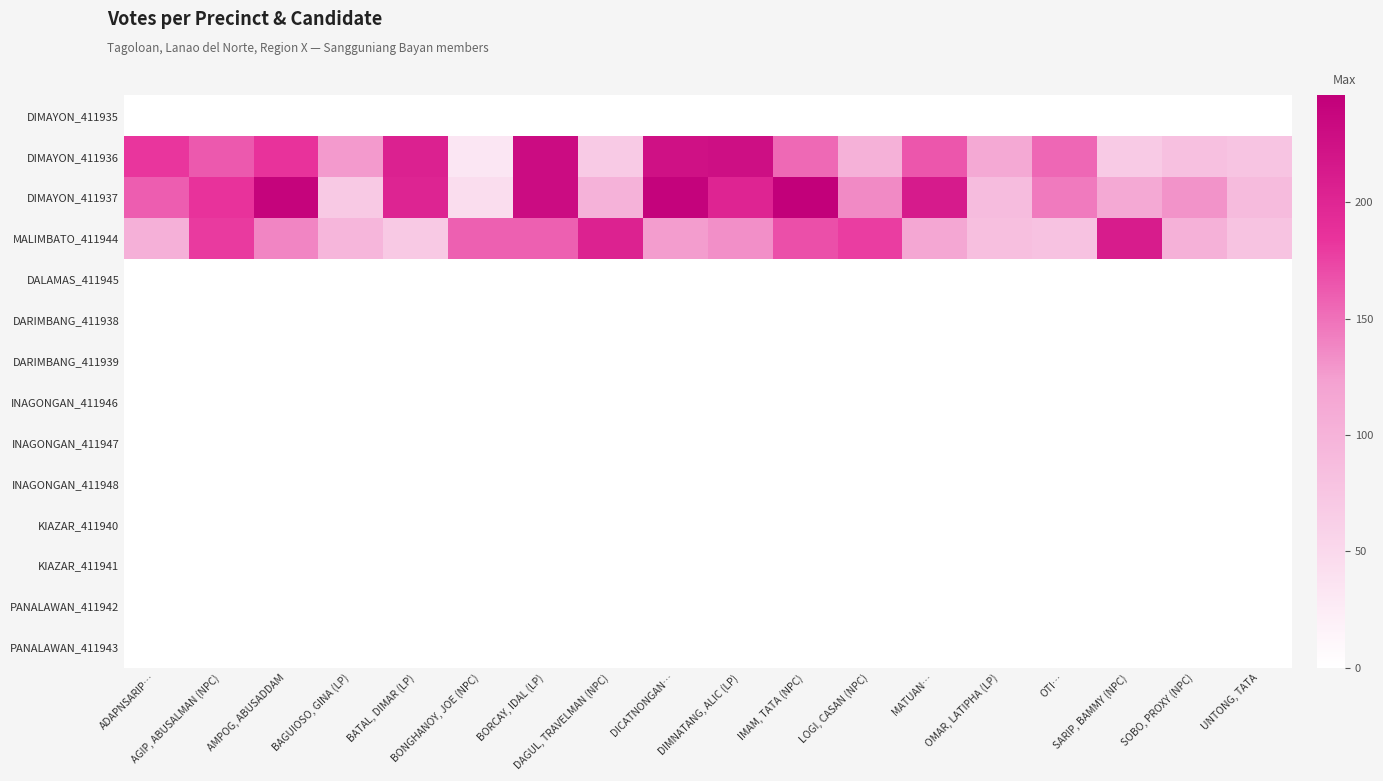

Reading left to right, extract all data points from this chart.

DIMAYON_411935: ADAPNSARIP…=0	AGIP, ABUSALMAN (NPC)=0	AMPOG, ABUSADDAM=0	BAGUIOSO, GINA (LP)=0	BATAL, DIMAR (LP)=0	BONGHANOY, JOE (NPC)=0	BORCAY, IDAL (LP)=0	DAGUL, TRAVELMAN (NPC)=0	DICATNONGAN…=0	DIMNATANG, ALIC (LP)=0	IMAM, TATA (NPC)=0	LOGI, CASAN (NPC)=0	MATUAN…=0	OMAR, LATIPHA (LP)=0	OTI…=0	SARIP, BAMMY (NPC)=0	SOBO, PROXY (NPC)=0	UNTONG, TATA=0
DIMAYON_411936: ADAPNSARIP…=183	AGIP, ABUSALMAN (NPC)=163	AMPOG, ABUSADDAM=185	BAGUIOSO, GINA (LP)=127	BATAL, DIMAR (LP)=205	BONGHANOY, JOE (NPC)=32	BORCAY, IDAL (LP)=231	DAGUL, TRAVELMAN (NPC)=69	DICATNONGAN…=224	DIMNATANG, ALIC (LP)=227	IMAM, TATA (NPC)=154	LOGI, CASAN (NPC)=102	MATUAN…=165	OMAR, LATIPHA (LP)=113	OTI…=155	SARIP, BAMMY (NPC)=70	SOBO, PROXY (NPC)=82	UNTONG, TATA=77
DIMAYON_411937: ADAPNSARIP…=161	AGIP, ABUSALMAN (NPC)=185	AMPOG, ABUSADDAM=241	BAGUIOSO, GINA (LP)=71	BATAL, DIMAR (LP)=202	BONGHANOY, JOE (NPC)=45	BORCAY, IDAL (LP)=230	DAGUL, TRAVELMAN (NPC)=100	DICATNONGAN…=242	DIMNATANG, ALIC (LP)=201	IMAM, TATA (NPC)=246	LOGI, CASAN (NPC)=136	MATUAN…=213	OMAR, LATIPHA (LP)=88	OTI…=145	SARIP, BAMMY (NPC)=113	SOBO, PROXY (NPC)=131	UNTONG, TATA=89
MALIMBATO_411944: ADAPNSARIP…=104	AGIP, ABUSALMAN (NPC)=180	AMPOG, ABUSADDAM=139	BAGUIOSO, GINA (LP)=96	BATAL, DIMAR (LP)=71	BONGHANOY, JOE (NPC)=159	BORCAY, IDAL (LP)=159	DAGUL, TRAVELMAN (NPC)=204	DICATNONGAN…=125	DIMNATANG, ALIC (LP)=133	IMAM, TATA (NPC)=169	LOGI, CASAN (NPC)=178	MATUAN…=116	OMAR, LATIPHA (LP)=83	OTI…=79	SARIP, BAMMY (NPC)=212	SOBO, PROXY (NPC)=102	UNTONG, TATA=78
DALAMAS_411945: ADAPNSARIP…=0	AGIP, ABUSALMAN (NPC)=0	AMPOG, ABUSADDAM=0	BAGUIOSO, GINA (LP)=0	BATAL, DIMAR (LP)=0	BONGHANOY, JOE (NPC)=0	BORCAY, IDAL (LP)=0	DAGUL, TRAVELMAN (NPC)=0	DICATNONGAN…=0	DIMNATANG, ALIC (LP)=0	IMAM, TATA (NPC)=0	LOGI, CASAN (NPC)=0	MATUAN…=0	OMAR, LATIPHA (LP)=0	OTI…=0	SARIP, BAMMY (NPC)=0	SOBO, PROXY (NPC)=0	UNTONG, TATA=0
DARIMBANG_411938: ADAPNSARIP…=0	AGIP, ABUSALMAN (NPC)=0	AMPOG, ABUSADDAM=0	BAGUIOSO, GINA (LP)=0	BATAL, DIMAR (LP)=0	BONGHANOY, JOE (NPC)=0	BORCAY, IDAL (LP)=0	DAGUL, TRAVELMAN (NPC)=0	DICATNONGAN…=0	DIMNATANG, ALIC (LP)=0	IMAM, TATA (NPC)=0	LOGI, CASAN (NPC)=0	MATUAN…=0	OMAR, LATIPHA (LP)=0	OTI…=0	SARIP, BAMMY (NPC)=0	SOBO, PROXY (NPC)=0	UNTONG, TATA=0
DARIMBANG_411939: ADAPNSARIP…=0	AGIP, ABUSALMAN (NPC)=0	AMPOG, ABUSADDAM=0	BAGUIOSO, GINA (LP)=0	BATAL, DIMAR (LP)=0	BONGHANOY, JOE (NPC)=0	BORCAY, IDAL (LP)=0	DAGUL, TRAVELMAN (NPC)=0	DICATNONGAN…=0	DIMNATANG, ALIC (LP)=0	IMAM, TATA (NPC)=0	LOGI, CASAN (NPC)=0	MATUAN…=0	OMAR, LATIPHA (LP)=0	OTI…=0	SARIP, BAMMY (NPC)=0	SOBO, PROXY (NPC)=0	UNTONG, TATA=0
INAGONGAN_411946: ADAPNSARIP…=0	AGIP, ABUSALMAN (NPC)=0	AMPOG, ABUSADDAM=0	BAGUIOSO, GINA (LP)=0	BATAL, DIMAR (LP)=0	BONGHANOY, JOE (NPC)=0	BORCAY, IDAL (LP)=0	DAGUL, TRAVELMAN (NPC)=0	DICATNONGAN…=0	DIMNATANG, ALIC (LP)=0	IMAM, TATA (NPC)=0	LOGI, CASAN (NPC)=0	MATUAN…=0	OMAR, LATIPHA (LP)=0	OTI…=0	SARIP, BAMMY (NPC)=0	SOBO, PROXY (NPC)=0	UNTONG, TATA=0
INAGONGAN_411947: ADAPNSARIP…=0	AGIP, ABUSALMAN (NPC)=0	AMPOG, ABUSADDAM=0	BAGUIOSO, GINA (LP)=0	BATAL, DIMAR (LP)=0	BONGHANOY, JOE (NPC)=0	BORCAY, IDAL (LP)=0	DAGUL, TRAVELMAN (NPC)=0	DICATNONGAN…=0	DIMNATANG, ALIC (LP)=0	IMAM, TATA (NPC)=0	LOGI, CASAN (NPC)=0	MATUAN…=0	OMAR, LATIPHA (LP)=0	OTI…=0	SARIP, BAMMY (NPC)=0	SOBO, PROXY (NPC)=0	UNTONG, TATA=0
INAGONGAN_411948: ADAPNSARIP…=0	AGIP, ABUSALMAN (NPC)=0	AMPOG, ABUSADDAM=0	BAGUIOSO, GINA (LP)=0	BATAL, DIMAR (LP)=0	BONGHANOY, JOE (NPC)=0	BORCAY, IDAL (LP)=0	DAGUL, TRAVELMAN (NPC)=0	DICATNONGAN…=0	DIMNATANG, ALIC (LP)=0	IMAM, TATA (NPC)=0	LOGI, CASAN (NPC)=0	MATUAN…=0	OMAR, LATIPHA (LP)=0	OTI…=0	SARIP, BAMMY (NPC)=0	SOBO, PROXY (NPC)=0	UNTONG, TATA=0
KIAZAR_411940: ADAPNSARIP…=0	AGIP, ABUSALMAN (NPC)=0	AMPOG, ABUSADDAM=0	BAGUIOSO, GINA (LP)=0	BATAL, DIMAR (LP)=0	BONGHANOY, JOE (NPC)=0	BORCAY, IDAL (LP)=0	DAGUL, TRAVELMAN (NPC)=0	DICATNONGAN…=0	DIMNATANG, ALIC (LP)=0	IMAM, TATA (NPC)=0	LOGI, CASAN (NPC)=0	MATUAN…=0	OMAR, LATIPHA (LP)=0	OTI…=0	SARIP, BAMMY (NPC)=0	SOBO, PROXY (NPC)=0	UNTONG, TATA=0
KIAZAR_411941: ADAPNSARIP…=0	AGIP, ABUSALMAN (NPC)=0	AMPOG, ABUSADDAM=0	BAGUIOSO, GINA (LP)=0	BATAL, DIMAR (LP)=0	BONGHANOY, JOE (NPC)=0	BORCAY, IDAL (LP)=0	DAGUL, TRAVELMAN (NPC)=0	DICATNONGAN…=0	DIMNATANG, ALIC (LP)=0	IMAM, TATA (NPC)=0	LOGI, CASAN (NPC)=0	MATUAN…=0	OMAR, LATIPHA (LP)=0	OTI…=0	SARIP, BAMMY (NPC)=0	SOBO, PROXY (NPC)=0	UNTONG, TATA=0
PANALAWAN_411942: ADAPNSARIP…=0	AGIP, ABUSALMAN (NPC)=0	AMPOG, ABUSADDAM=0	BAGUIOSO, GINA (LP)=0	BATAL, DIMAR (LP)=0	BONGHANOY, JOE (NPC)=0	BORCAY, IDAL (LP)=0	DAGUL, TRAVELMAN (NPC)=0	DICATNONGAN…=0	DIMNATANG, ALIC (LP)=0	IMAM, TATA (NPC)=0	LOGI, CASAN (NPC)=0	MATUAN…=0	OMAR, LATIPHA (LP)=0	OTI…=0	SARIP, BAMMY (NPC)=0	SOBO, PROXY (NPC)=0	UNTONG, TATA=0
PANALAWAN_411943: ADAPNSARIP…=0	AGIP, ABUSALMAN (NPC)=0	AMPOG, ABUSADDAM=0	BAGUIOSO, GINA (LP)=0	BATAL, DIMAR (LP)=0	BONGHANOY, JOE (NPC)=0	BORCAY, IDAL (LP)=0	DAGUL, TRAVELMAN (NPC)=0	DICATNONGAN…=0	DIMNATANG, ALIC (LP)=0	IMAM, TATA (NPC)=0	LOGI, CASAN (NPC)=0	MATUAN…=0	OMAR, LATIPHA (LP)=0	OTI…=0	SARIP, BAMMY (NPC)=0	SOBO, PROXY (NPC)=0	UNTONG, TATA=0